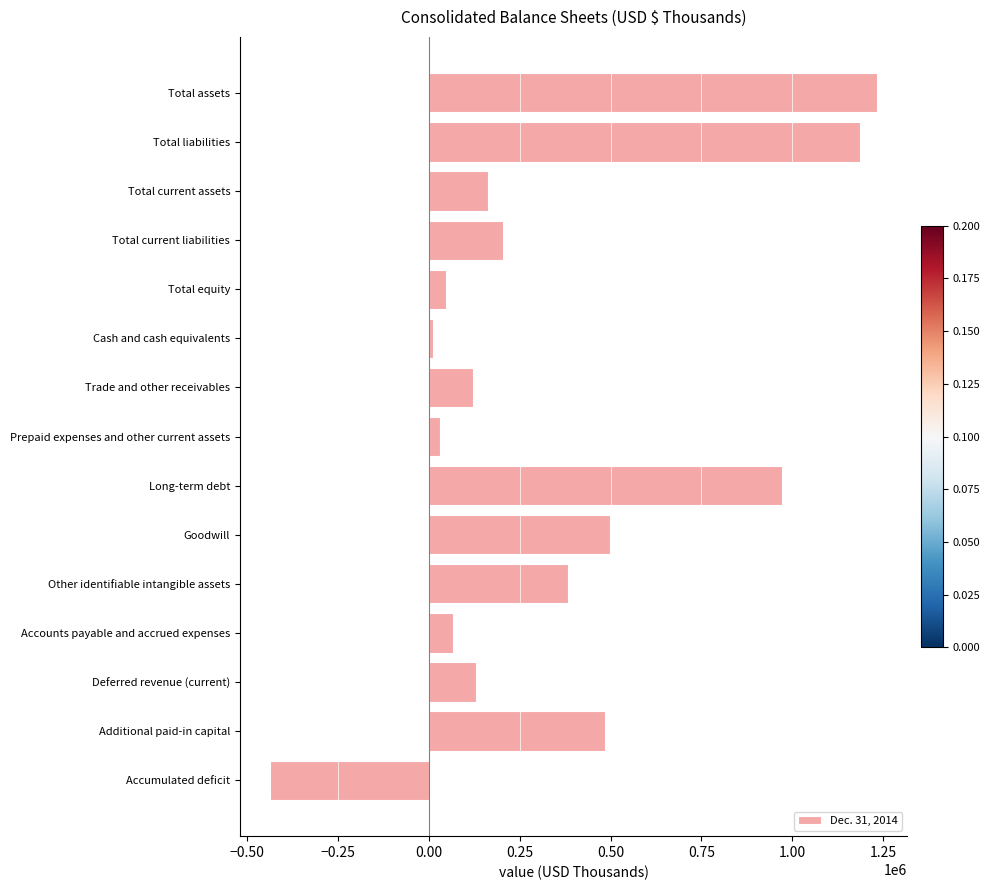

What is the label of the 1st bar from the top?

Total assets